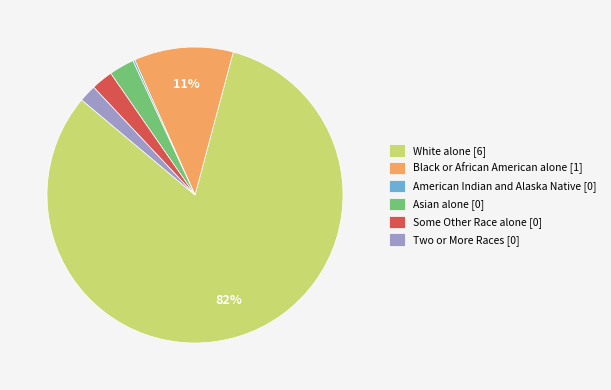

To the nearest percent, what is the difference between the largest and smallest slice percentages?

82%